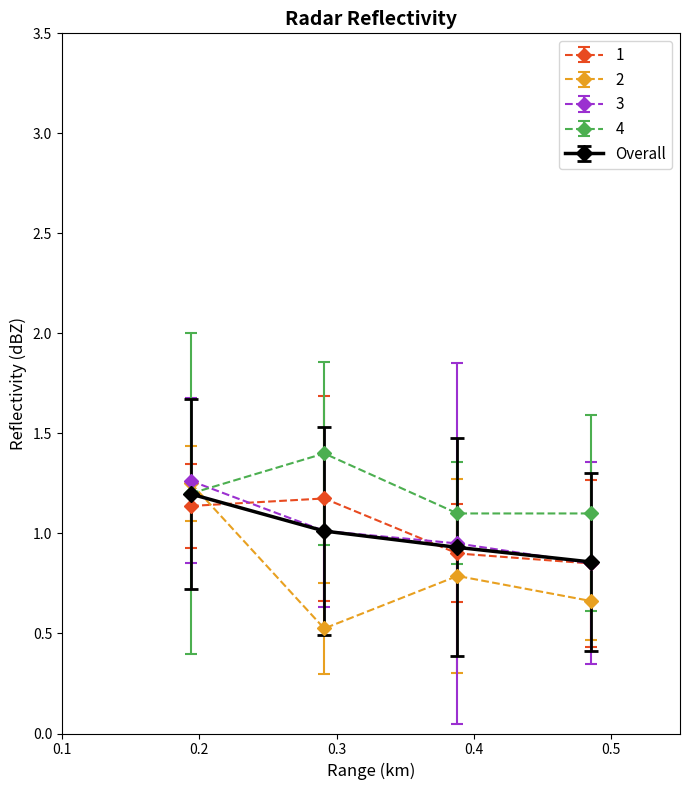

Which series has the largest total across all categories?

4